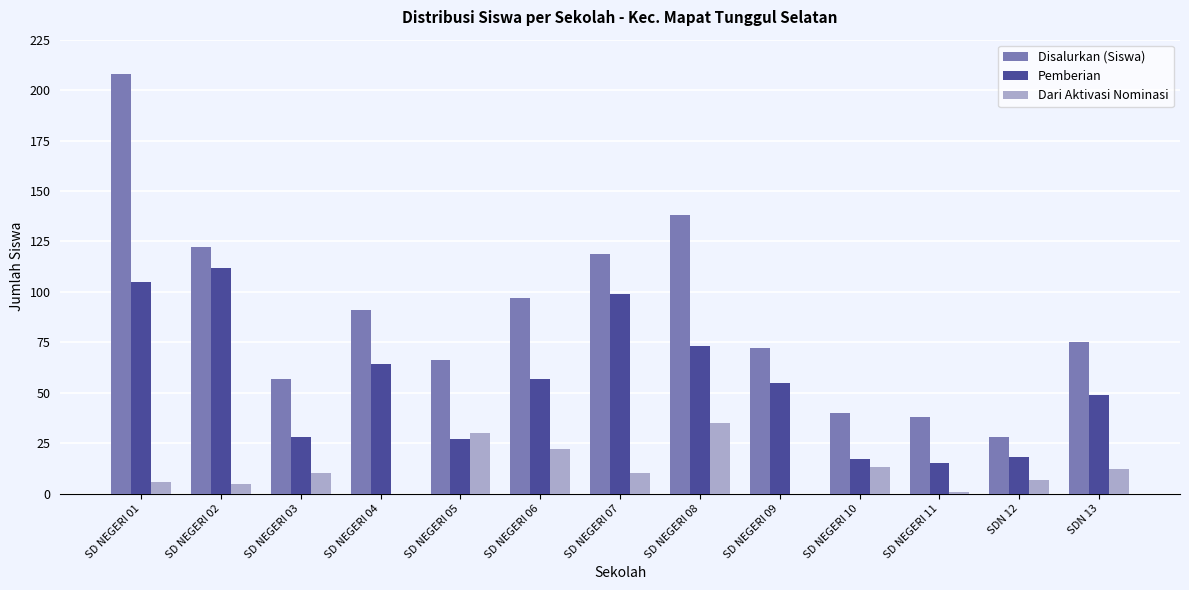

The Disalurkan (Siswa) series shows 25 at SD NEGERI 10. True or false?

False